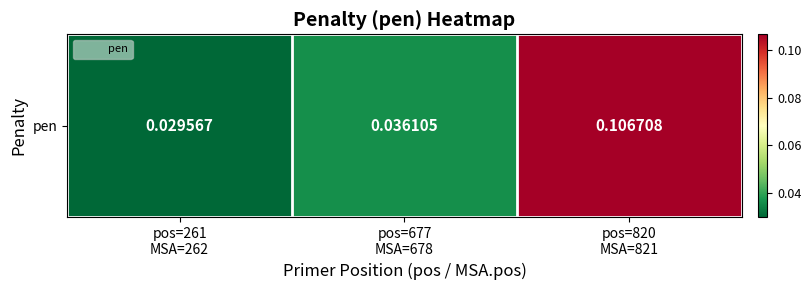

At which label is the value closest to 0?

pos=261
MSA=262